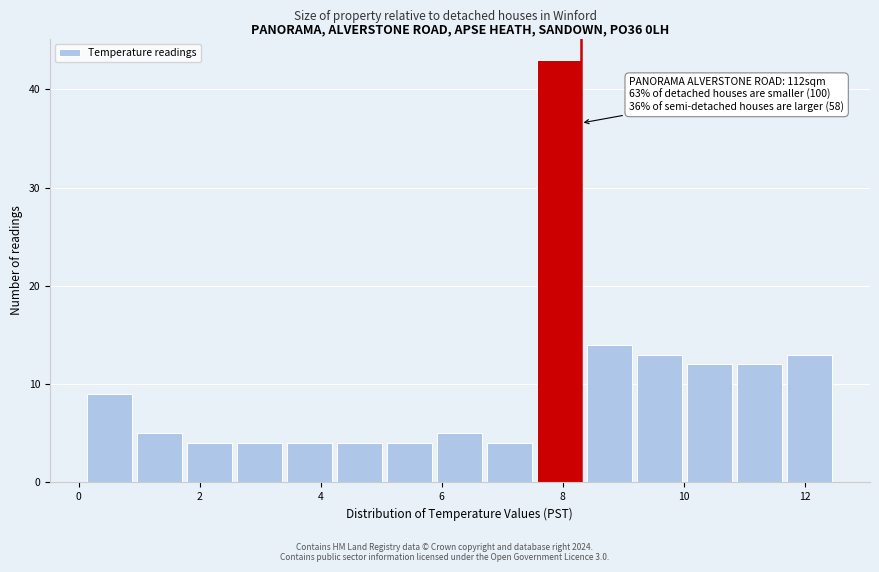

Over which range of the x-axis is the bar tallest?

7.6 to 8.4